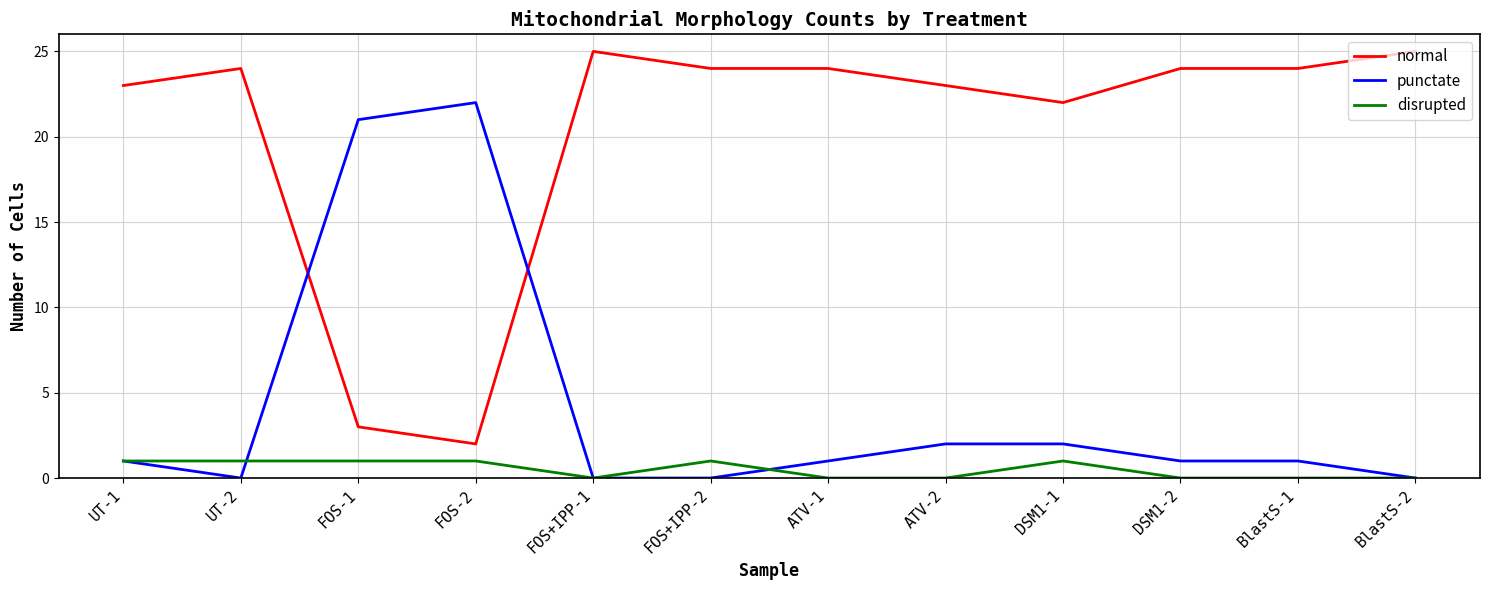

Reading left to right, transcribe all the data shown in this chart.

normal: 23	24	3	2	25	24	24	23	22	24	24	25
punctate: 1	0	21	22	0	0	1	2	2	1	1	0
disrupted: 1	1	1	1	0	1	0	0	1	0	0	0